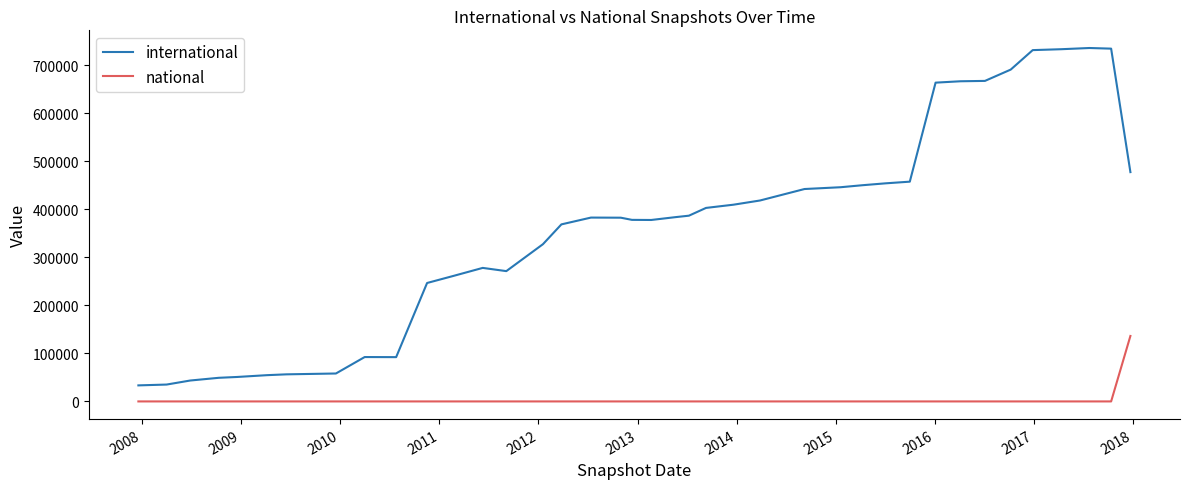

Which series has the largest total across all categories?

international